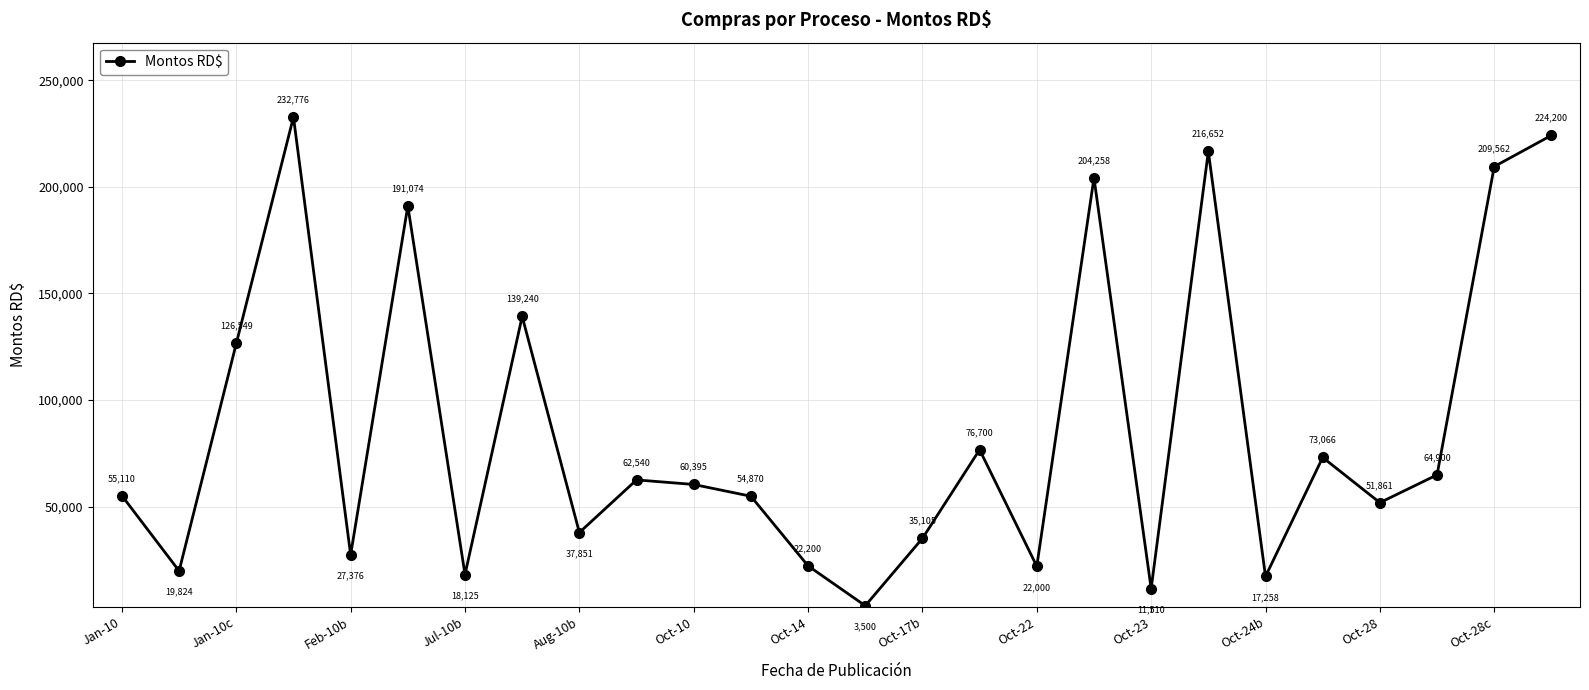

How many points are lower than both their immediate neighbors (excluding endpoints)?

9